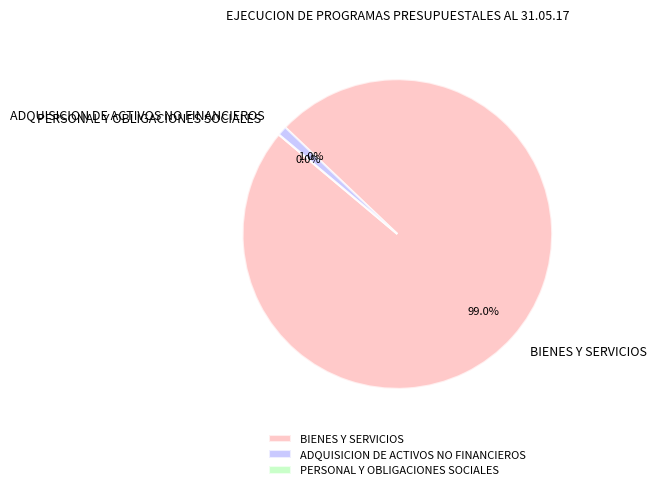

To the nearest percent, what percentage of the pie is BIENES Y SERVICIOS?

99%